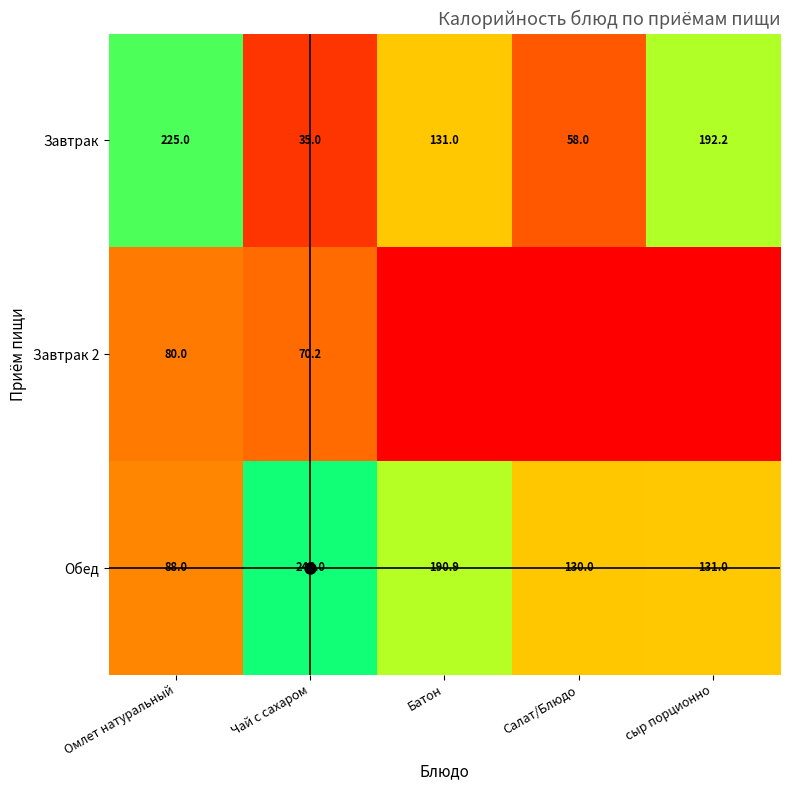

Between Омлет натуральный and Чай с сахаром, which series saw the biggest shift?

Завтрак